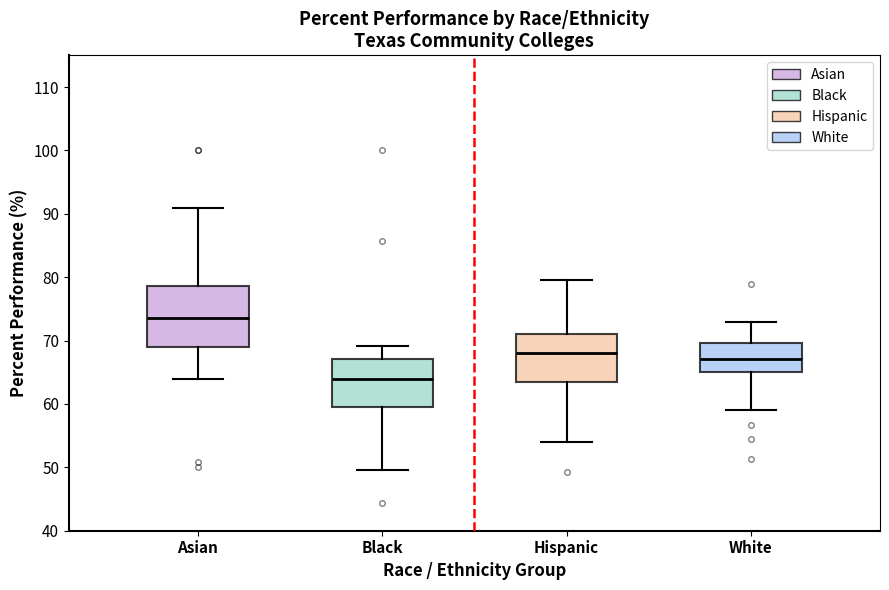

Where is the lower edge of the box for Black on the y-axis? The values are not printed on the chart, so give them approximately, as read against the axis.

60